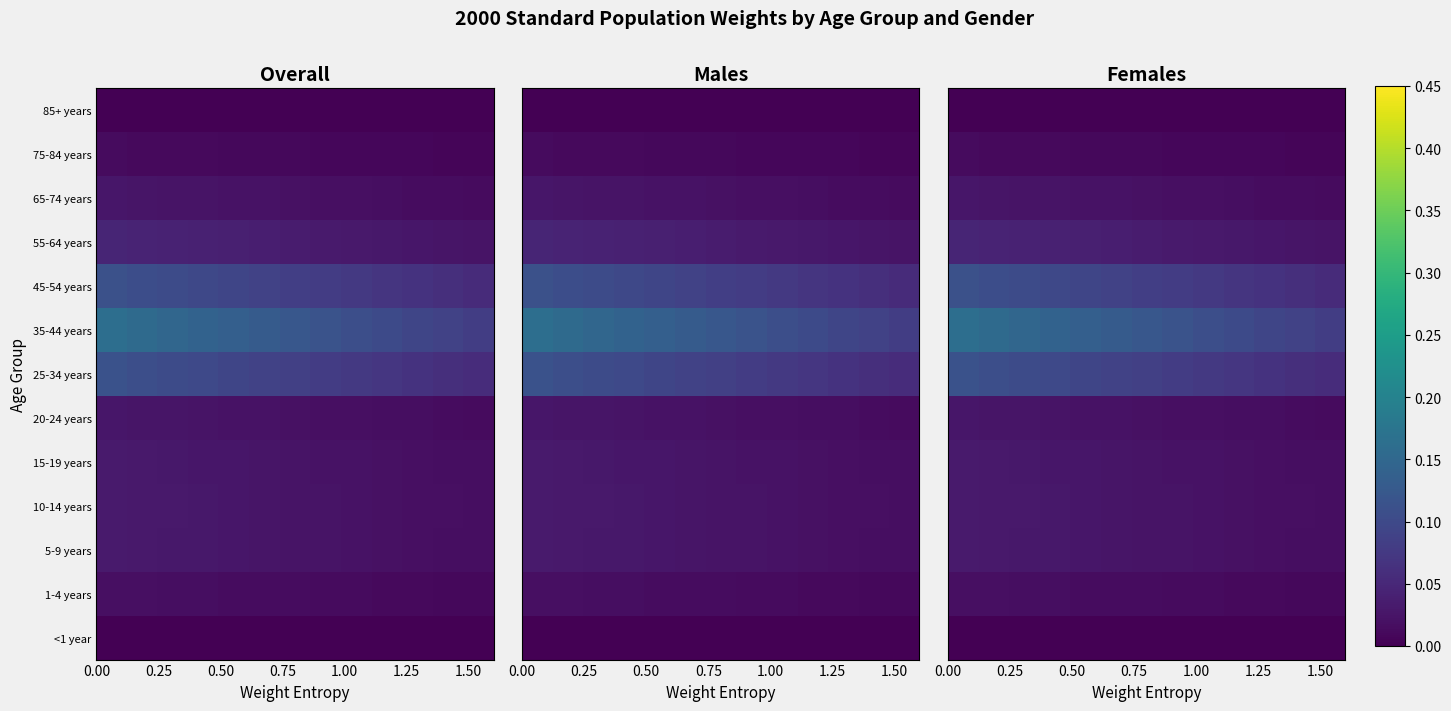

Count the number of data series in this chart.

13